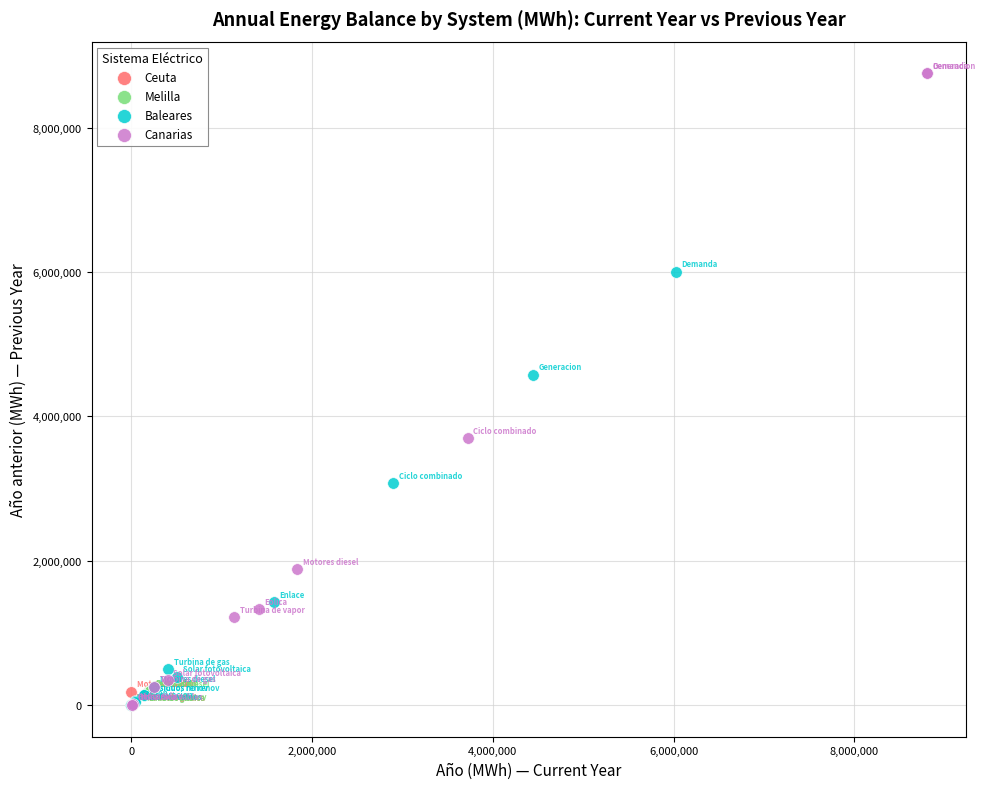

Which series has the largest Y range (max minus min)?

Canarias